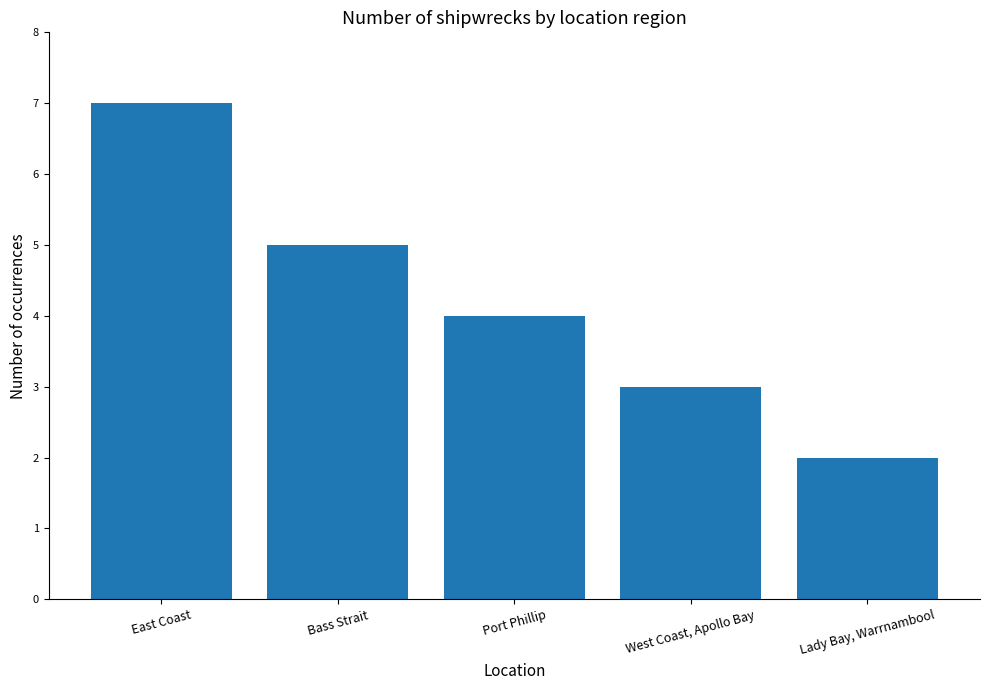

List the labels in order of value, largest first.

East Coast, Bass Strait, Port Phillip, West Coast, Apollo Bay, Lady Bay, Warrnambool